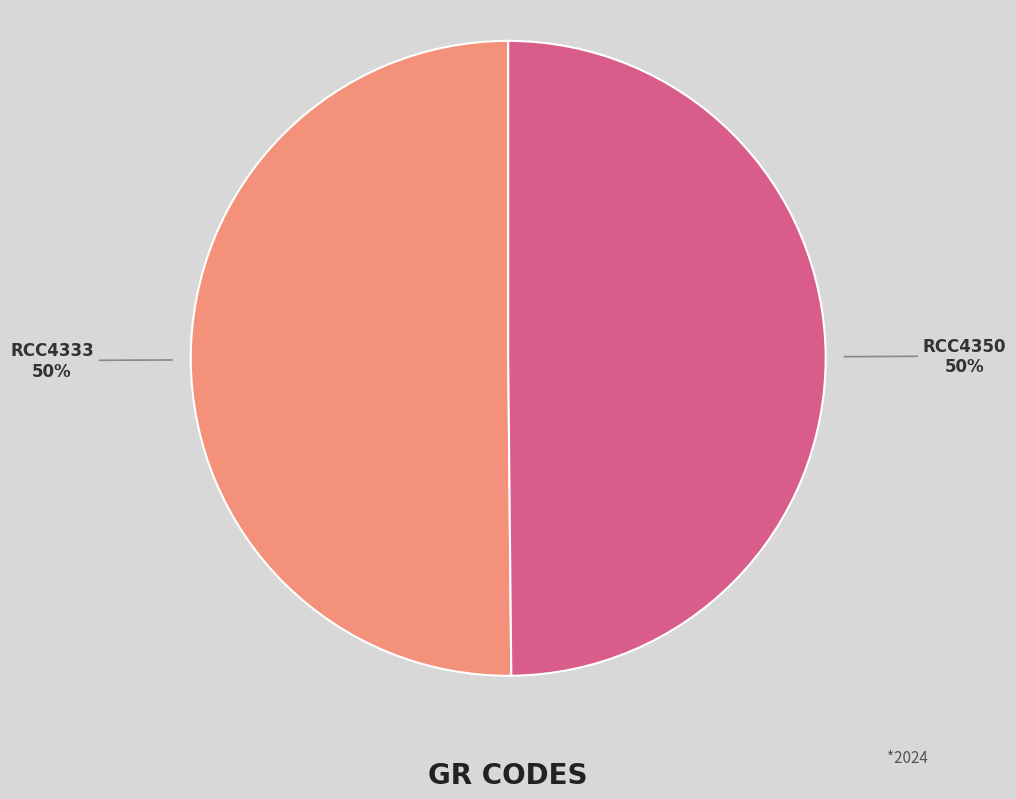

Combined, do RCC4350 and RCC4333 account for over 50%?

Yes